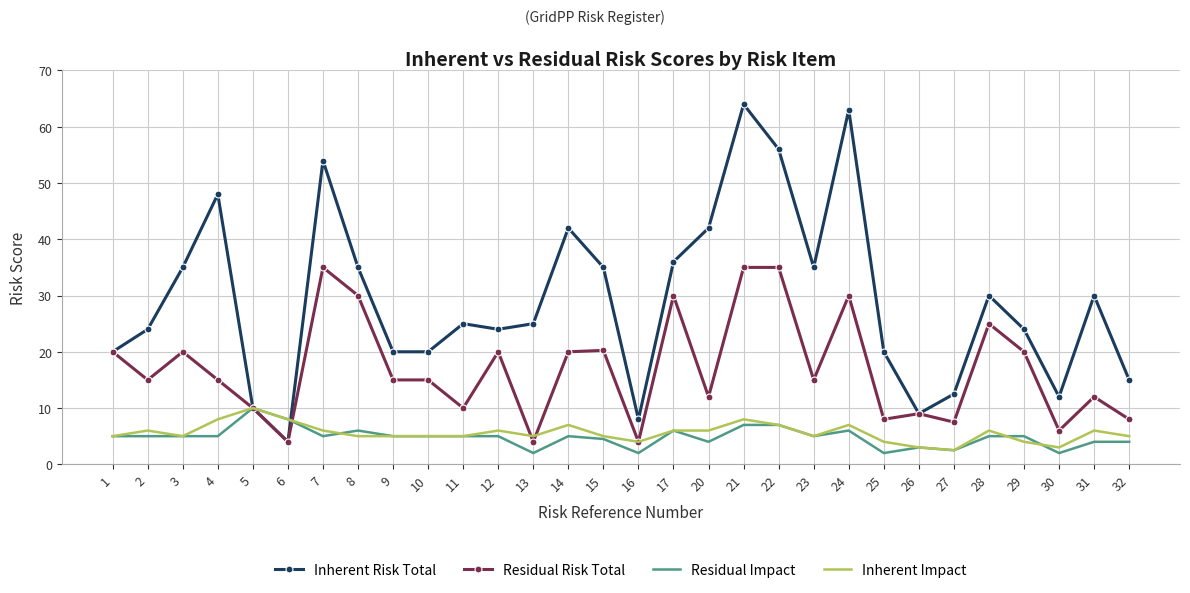

What is the sum of the Inherent Risk Total values at 7 and 21?

118.0